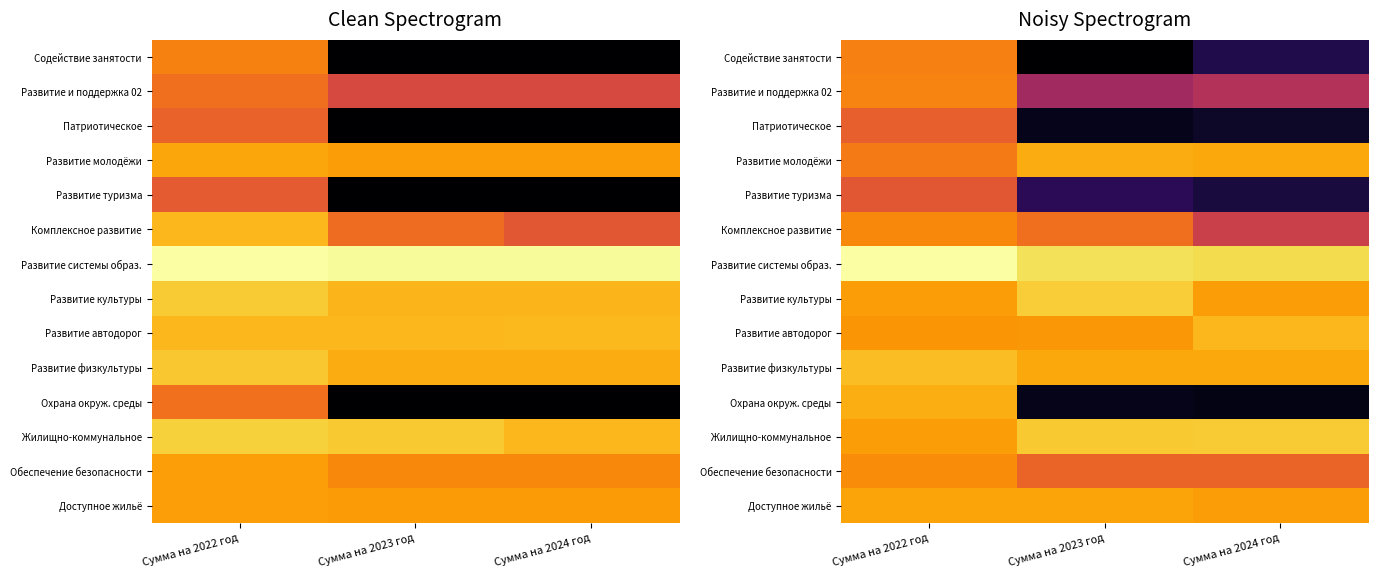

Where does the Патриотическое series first go above 0?

Сумма на 2022 год